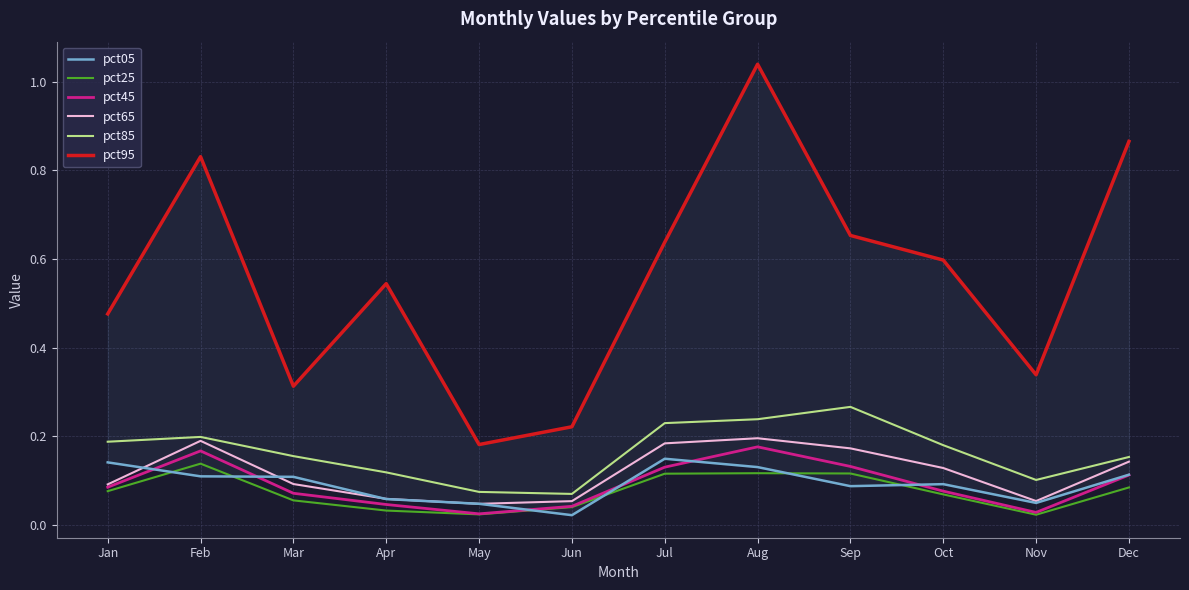

Reading left to right, list all the values displayed in this chart.

pct05: Jan=0.1	Feb=0.1	Mar=0.1	Apr=0.1	May=0.0	Jun=0.0	Jul=0.1	Aug=0.1	Sep=0.1	Oct=0.1	Nov=0.1	Dec=0.1
pct25: Jan=0.1	Feb=0.1	Mar=0.1	Apr=0.0	May=0.0	Jun=0.0	Jul=0.1	Aug=0.1	Sep=0.1	Oct=0.1	Nov=0.0	Dec=0.1
pct45: Jan=0.1	Feb=0.2	Mar=0.1	Apr=0.0	May=0.0	Jun=0.0	Jul=0.1	Aug=0.2	Sep=0.1	Oct=0.1	Nov=0.0	Dec=0.1
pct65: Jan=0.1	Feb=0.2	Mar=0.1	Apr=0.1	May=0.0	Jun=0.1	Jul=0.2	Aug=0.2	Sep=0.2	Oct=0.1	Nov=0.1	Dec=0.1
pct85: Jan=0.2	Feb=0.2	Mar=0.2	Apr=0.1	May=0.1	Jun=0.1	Jul=0.2	Aug=0.2	Sep=0.3	Oct=0.2	Nov=0.1	Dec=0.2
pct95: Jan=0.5	Feb=0.8	Mar=0.3	Apr=0.5	May=0.2	Jun=0.2	Jul=0.6	Aug=1.0	Sep=0.7	Oct=0.6	Nov=0.3	Dec=0.9